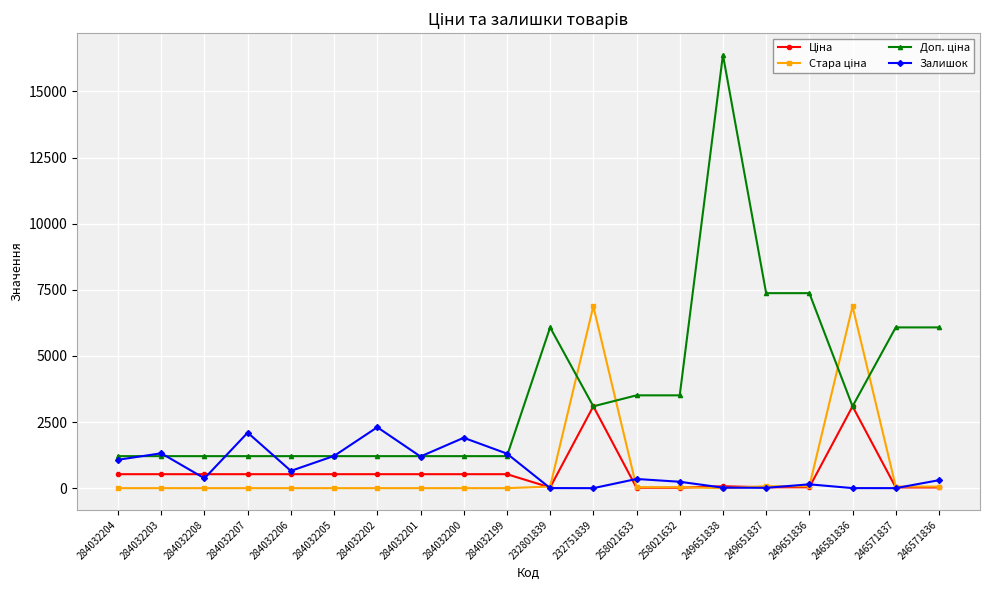

Where is the first local minimum for Залишок?

284032208